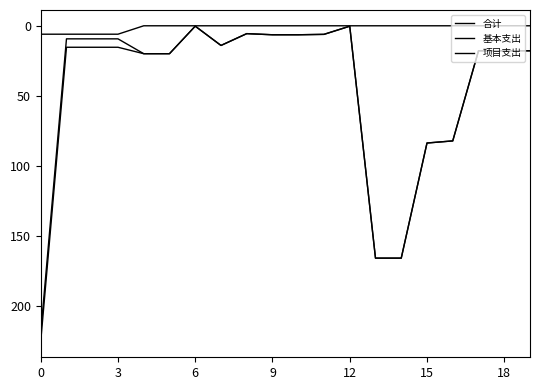

Does the chart display data point markers on the line(s)?

No